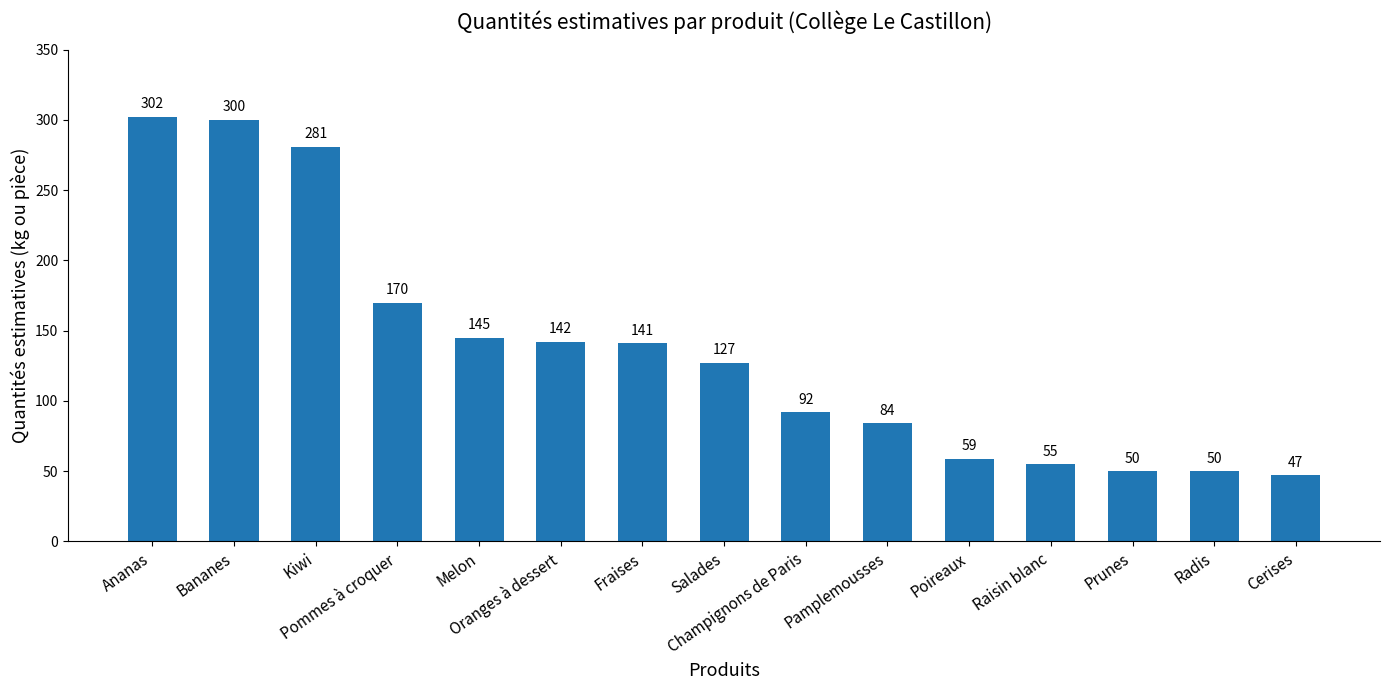

At which label does the data first exceed 127?

Ananas